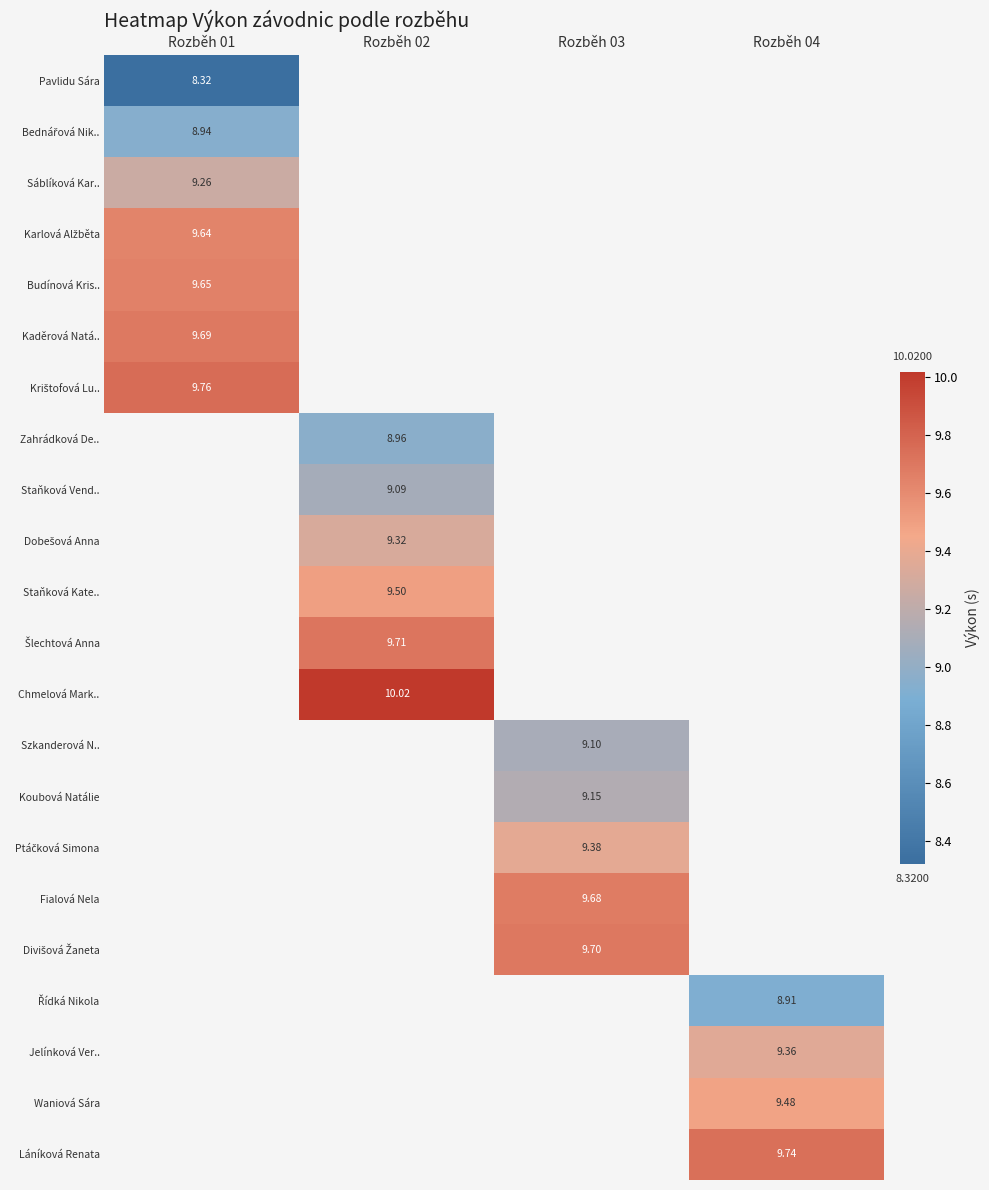

What is the difference between the highest and lowest values at Rozběh 01?

1.4